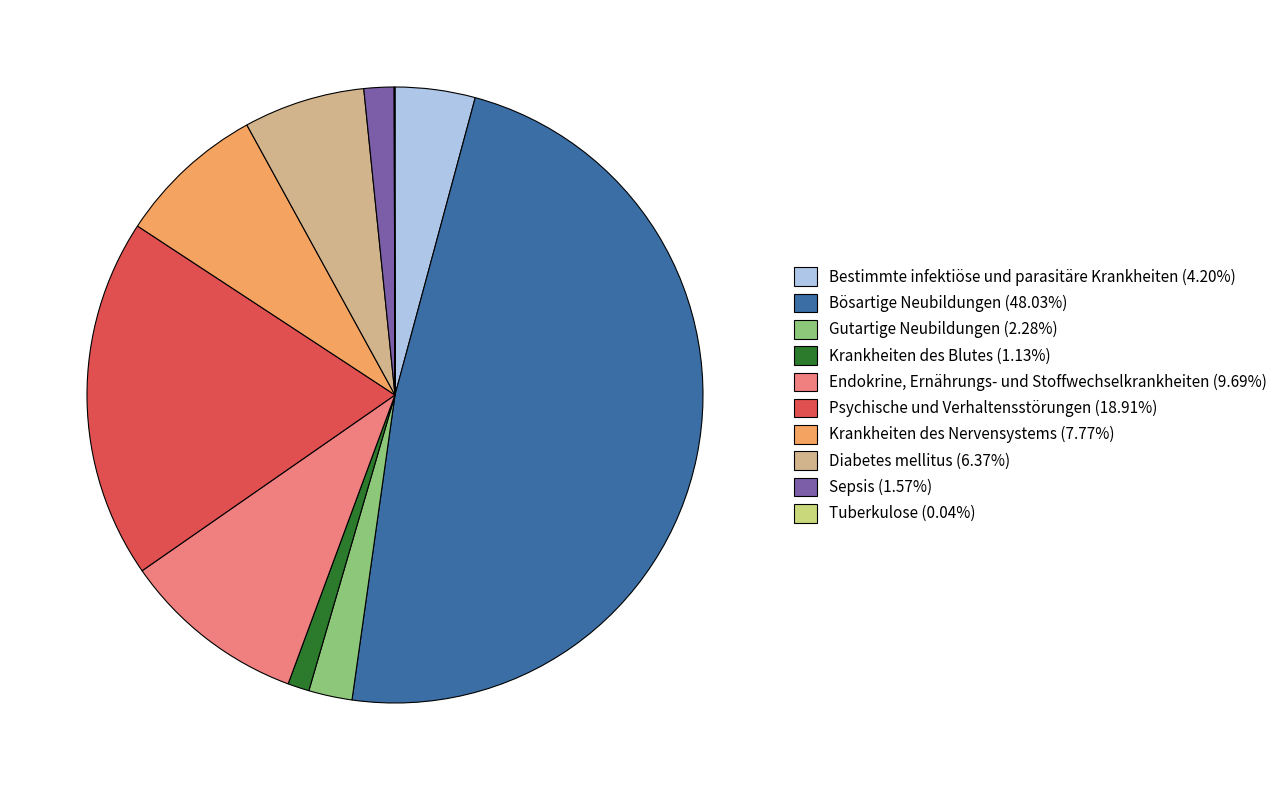

The Endokrine, Ernährungs- und Stoffwechselkrankheiten slice represents 10% of the pie. True or false?

True